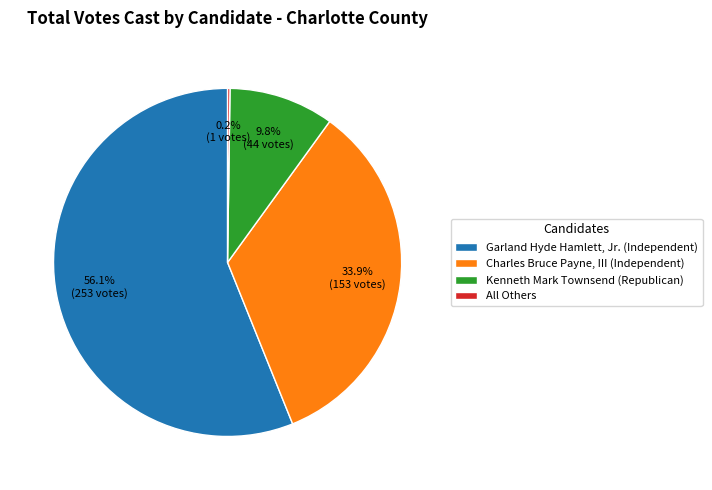

What is the ratio of the value at Garland Hyde Hamlett, Jr. (Independent) to the value at Charles Bruce Payne, III (Independent)?

1.7